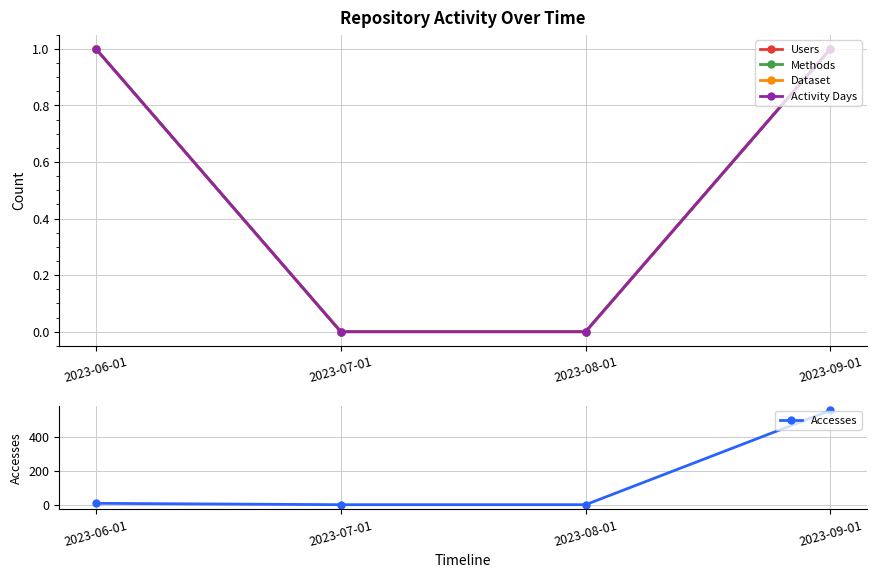

At which category is the sum across all series the highest?

2023-09-01